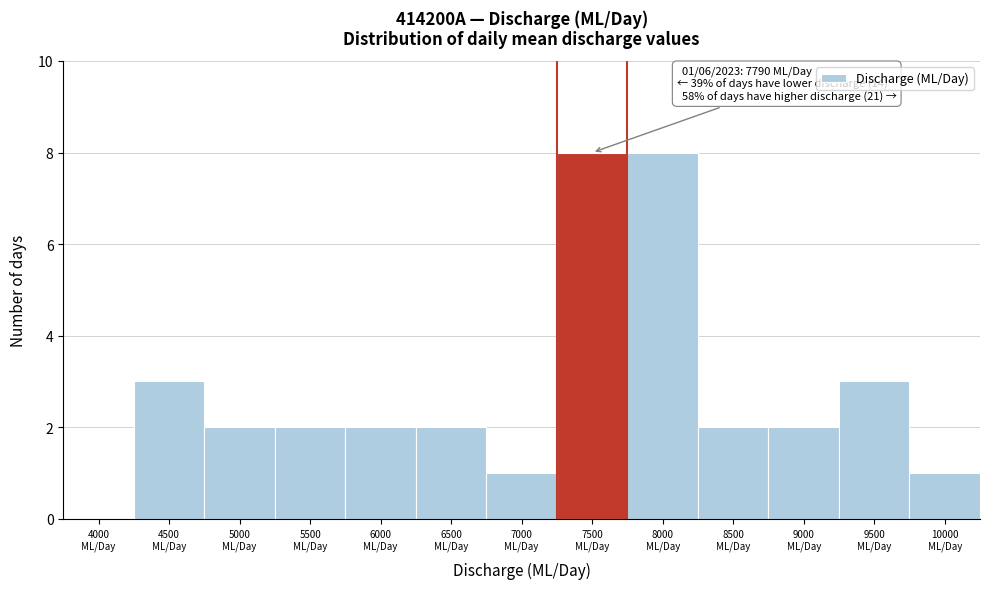

What is the maximum value shown in the chart?

8